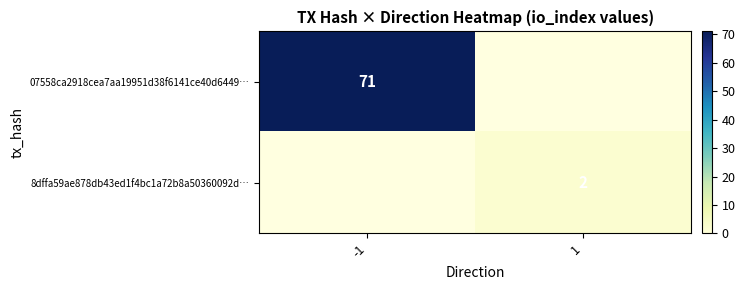

Is it true that 07558ca2918cea7aa19951d38f6141ce40d6449… equals 97 at -1?

False